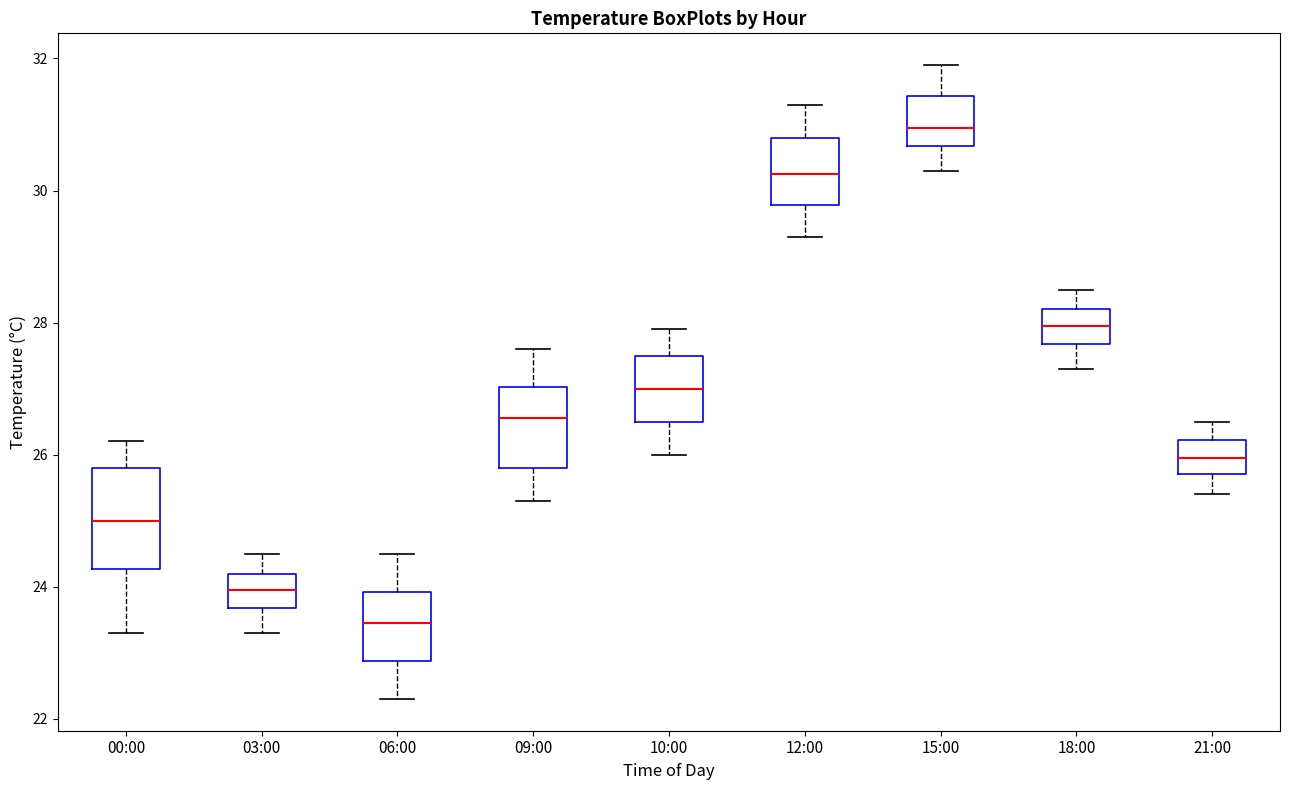

Reading left to right, read every box against the y-axis: the position of its median line, the range the box covers, and the ends of its whiskers. The values are not printed on the chart, so give them approximately, as read against the axis.

00:00: median 25.0, box 24.2 to 25.8, whiskers 23.4 to 26.2
03:00: median 24.0, box 23.6 to 24.2, whiskers 23.4 to 24.6
06:00: median 23.4, box 22.8 to 24.0, whiskers 22.4 to 24.6
09:00: median 26.6, box 25.8 to 27.0, whiskers 25.4 to 27.6
10:00: median 27.0, box 26.6 to 27.6, whiskers 26.0 to 28.0
12:00: median 30.2, box 29.8 to 30.8, whiskers 29.4 to 31.4
15:00: median 31.0, box 30.6 to 31.4, whiskers 30.4 to 32.0
18:00: median 28.0, box 27.6 to 28.2, whiskers 27.4 to 28.6
21:00: median 26.0, box 25.8 to 26.2, whiskers 25.4 to 26.6